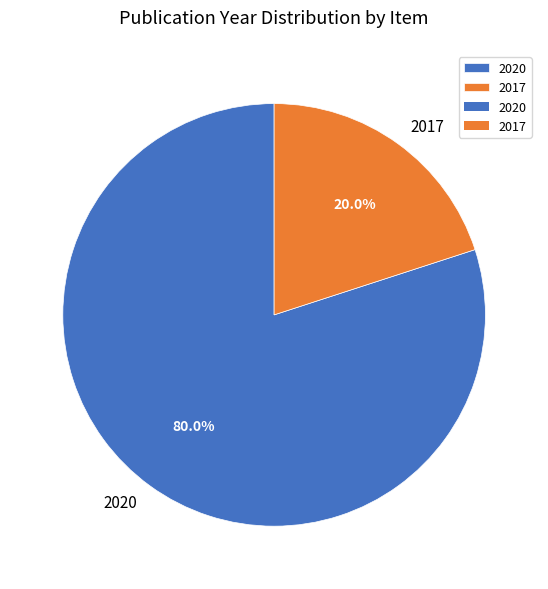

How many slices are in this pie chart?

2